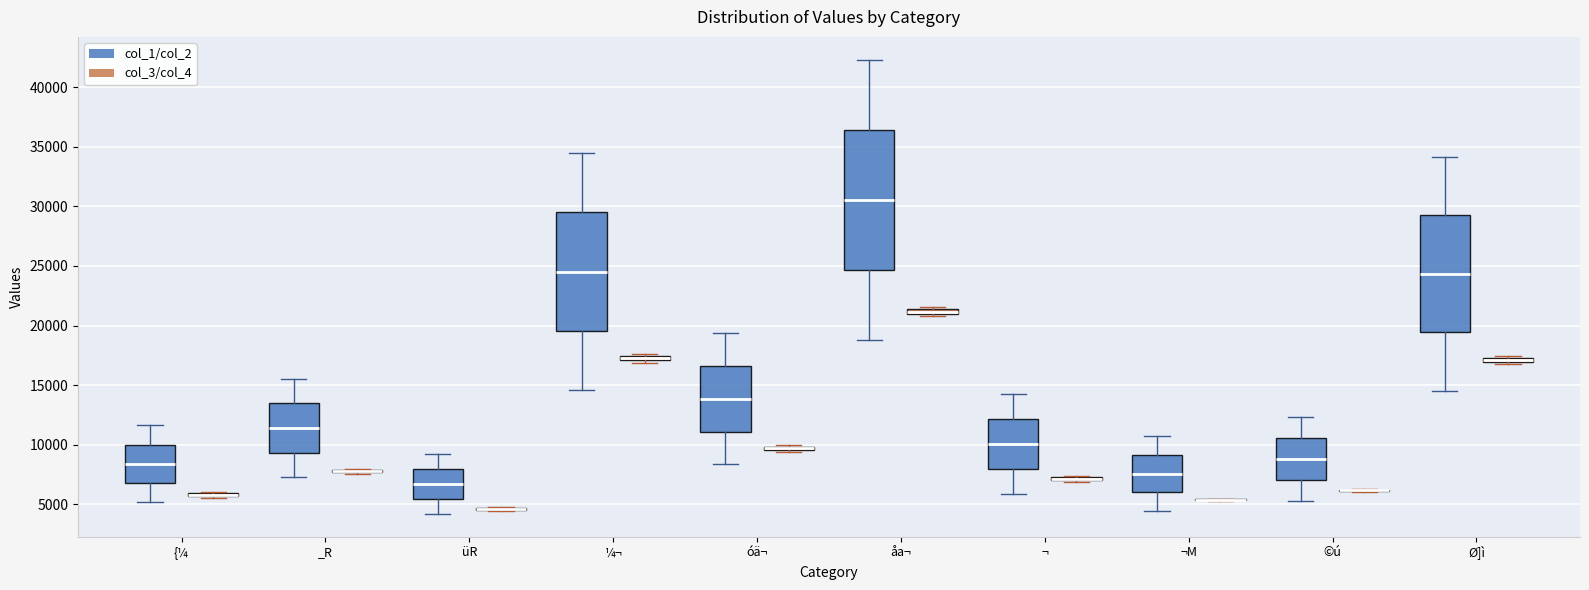

Which box is the tallest, from its lower edge to its upper edge?

åa¬ (col_1/col_2)